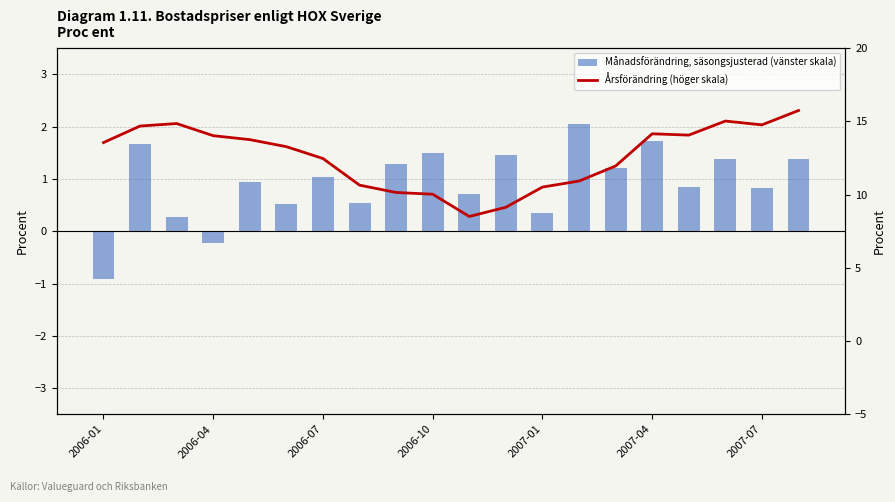

Where is Årsförändring (höger skala) nearest to the value 12?

14